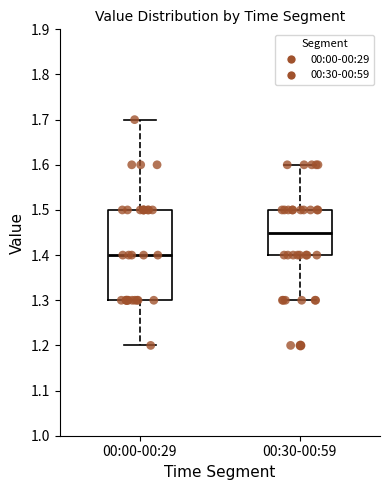

Reading left to right, transcribe this box plot: for each box, give where its median line is, the range the box spans, and where its two whiskers end, as read against the y-axis. The values are not printed on the chart, so give them approximately, as read against the axis.

00:00-00:29: median 1.40, box 1.30 to 1.50, whiskers 1.20 to 1.70
00:30-00:59: median 1.45, box 1.40 to 1.50, whiskers 1.30 to 1.60